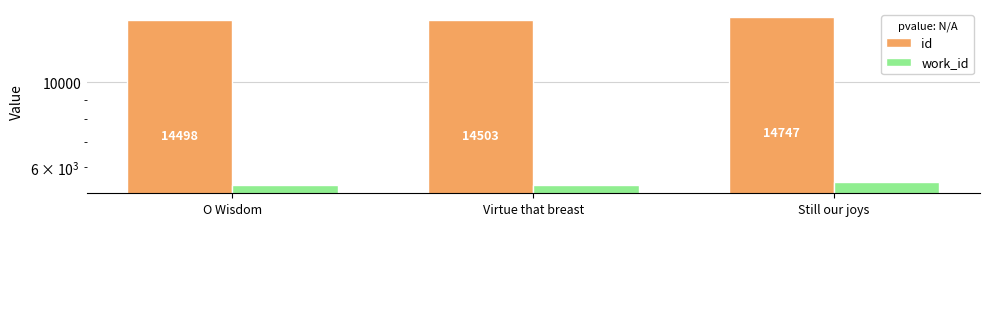

How many categories are shown in the chart?

3